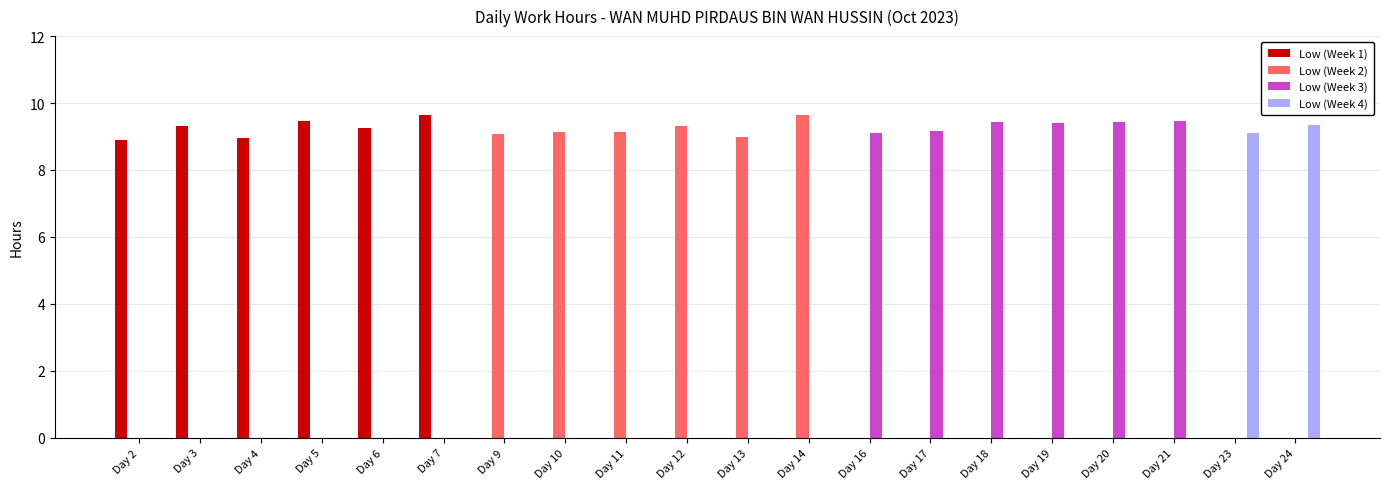

True or false: Low (Week 2) has a value of 0.0 at Day 19.

True